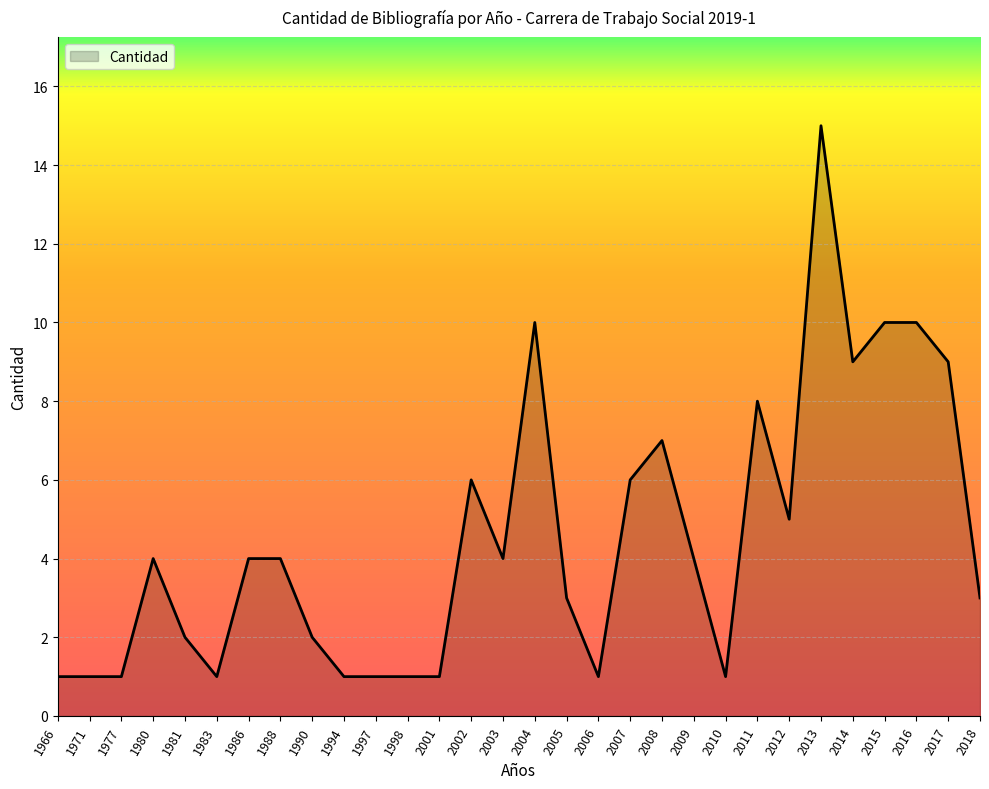

Reading left to right, list all the values displayed in this chart.

1	1	1	4	2	1	4	4	2	1	1	1	1	6	4	10	3	1	6	7	4	1	8	5	15	9	10	10	9	3